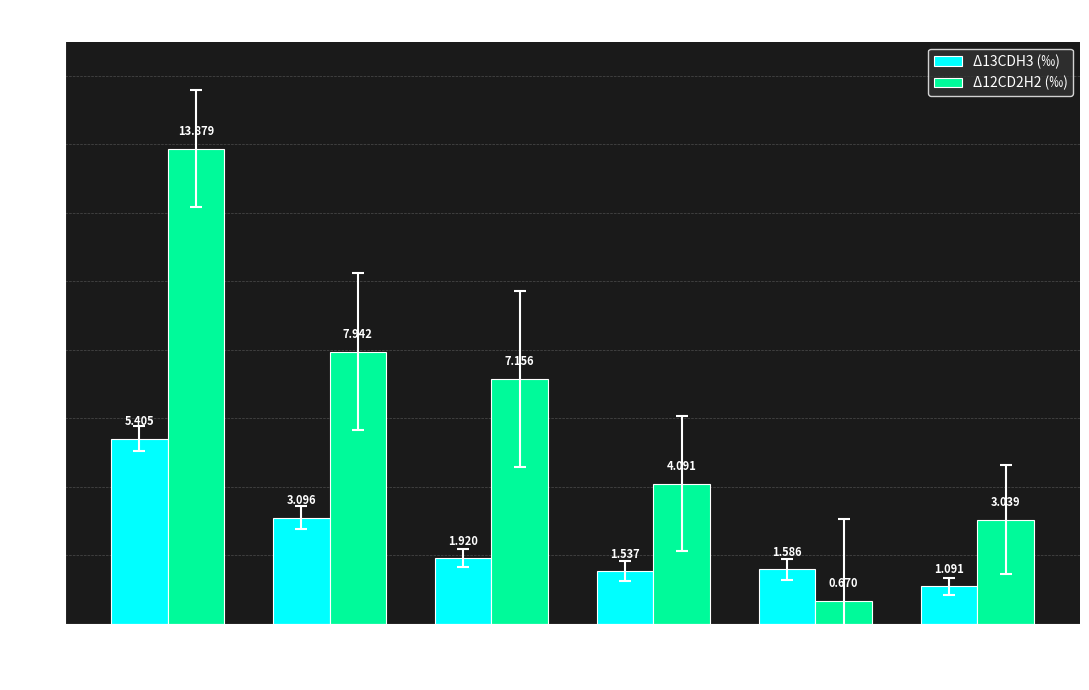

What is the difference between the Δ12CD2H2 (‰) values at 150 and 350?

7.3